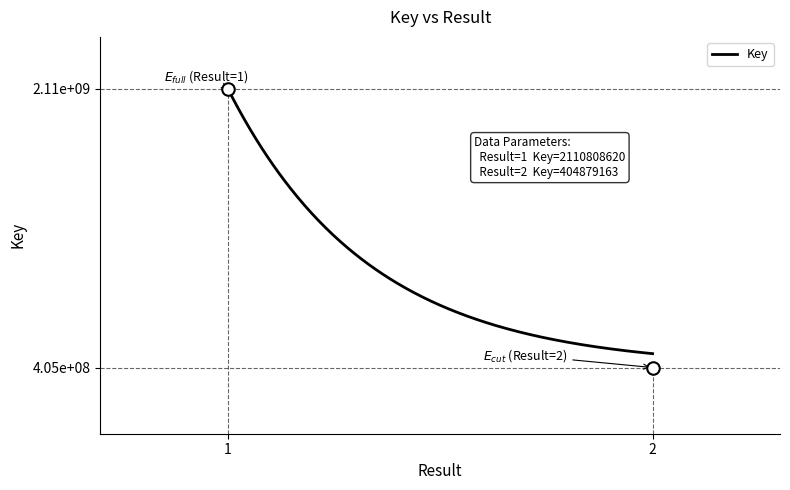

Rank the categories by value from highest to lowest.

1, 2